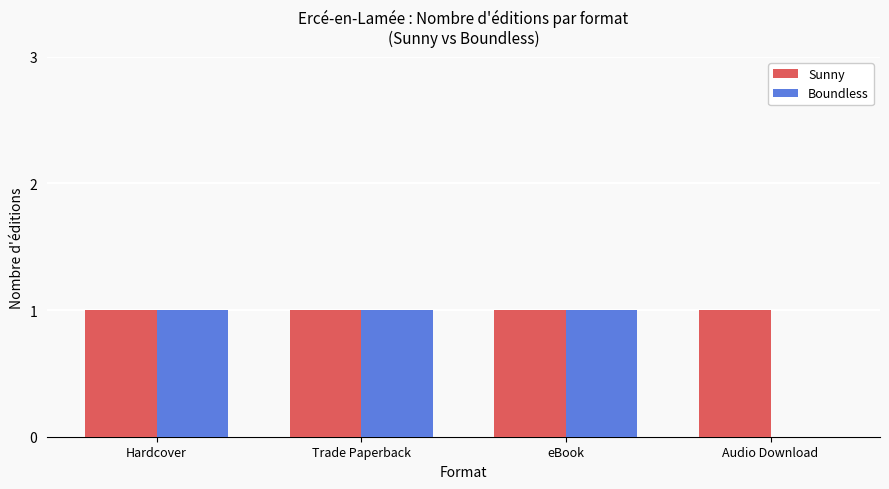

The Sunny series shows 1 at Audio Download. True or false?

True